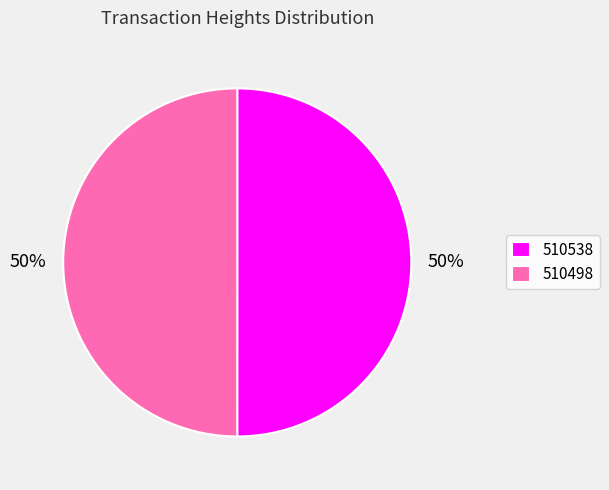

True or false: 510538 accounts for 39% of the total.

False